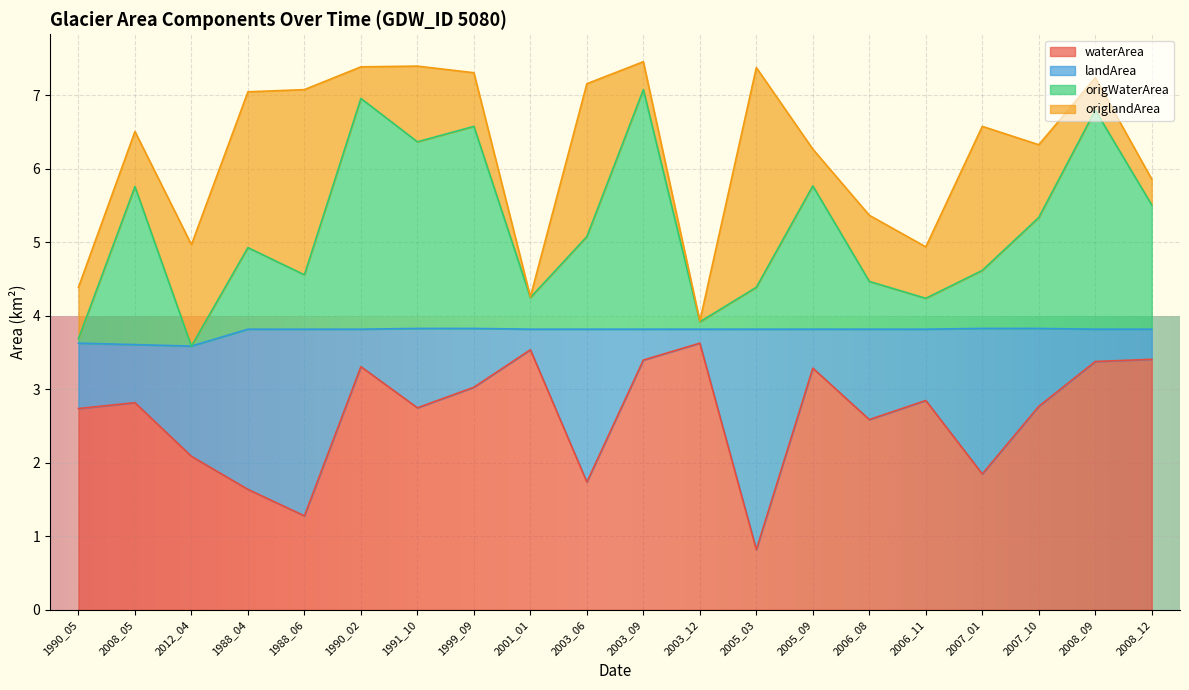

In origWaterArea, how many points are lower than both neighbors (excluding endpoints)?

6